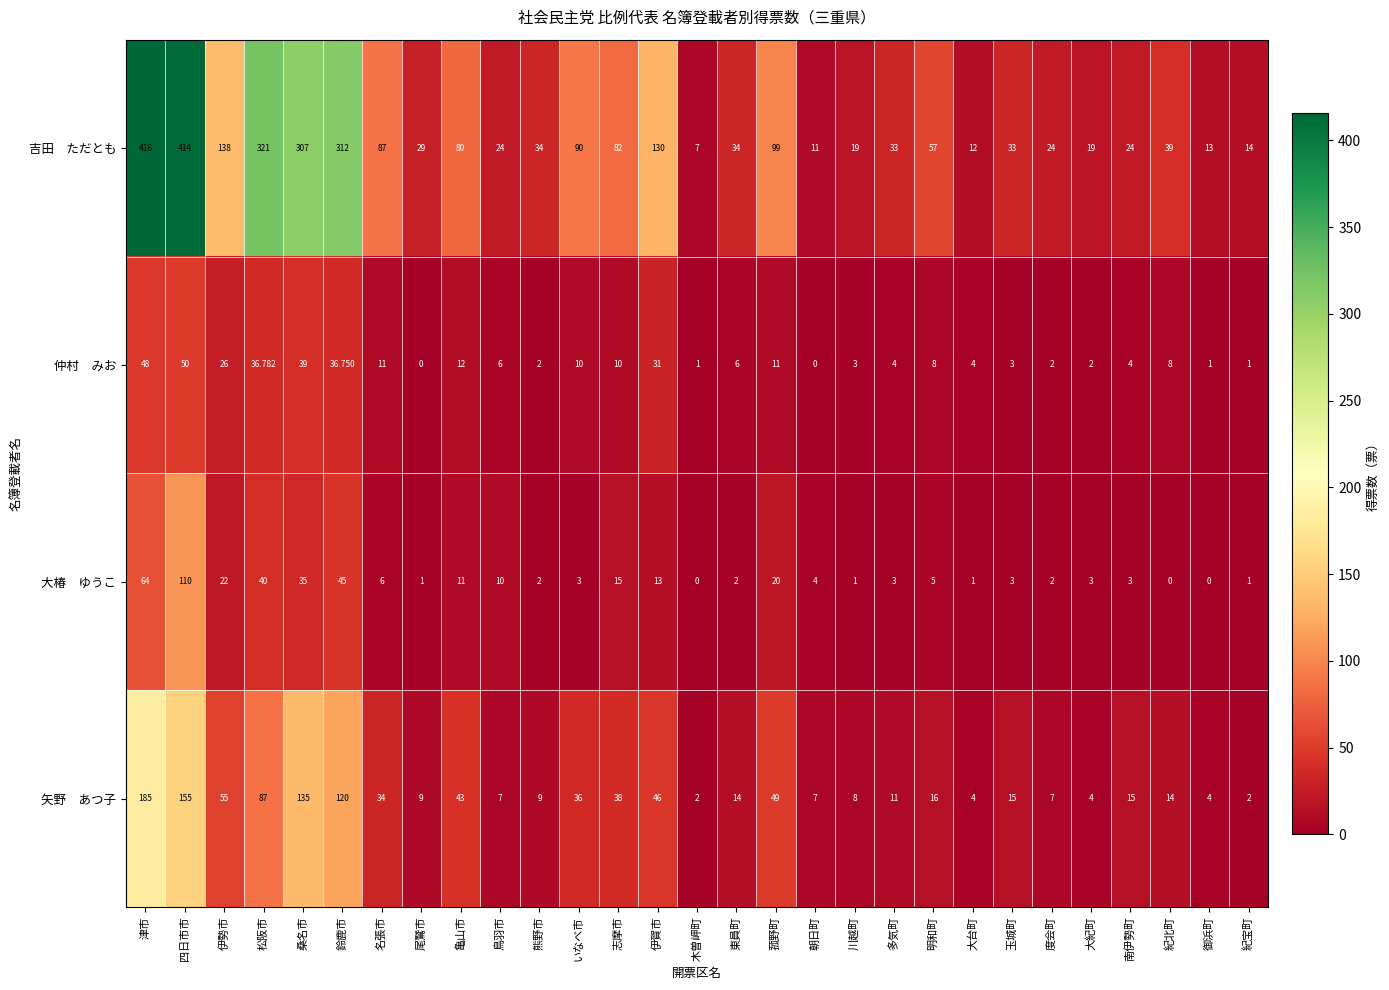

What is the total value across all series at 明和町?

86.0